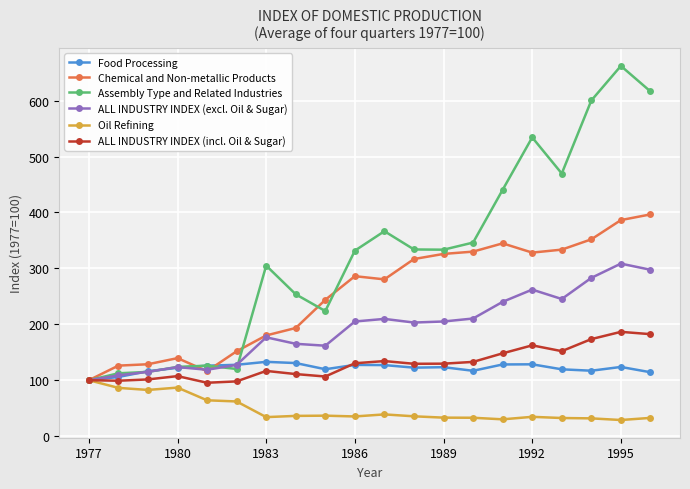

Which series has the widest spread of values?

Assembly Type and Related Industries